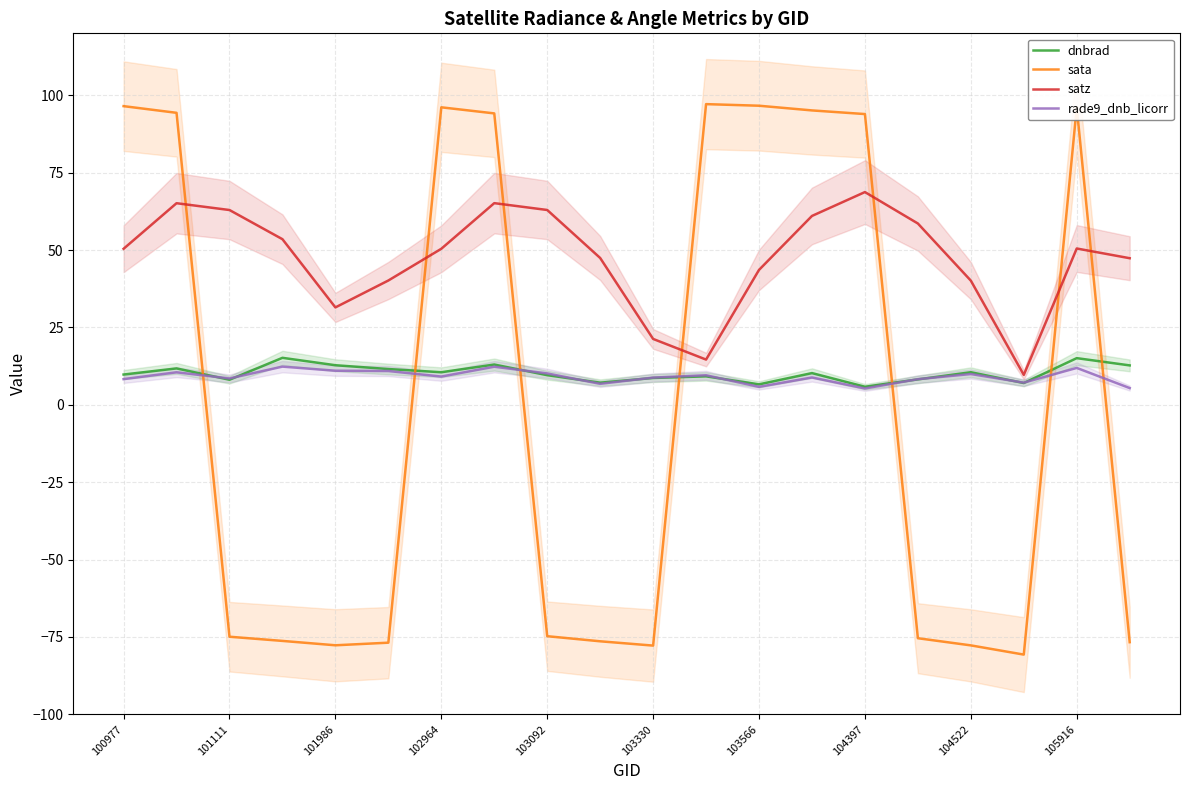

At which label is dnbrad closest to 10?

100977